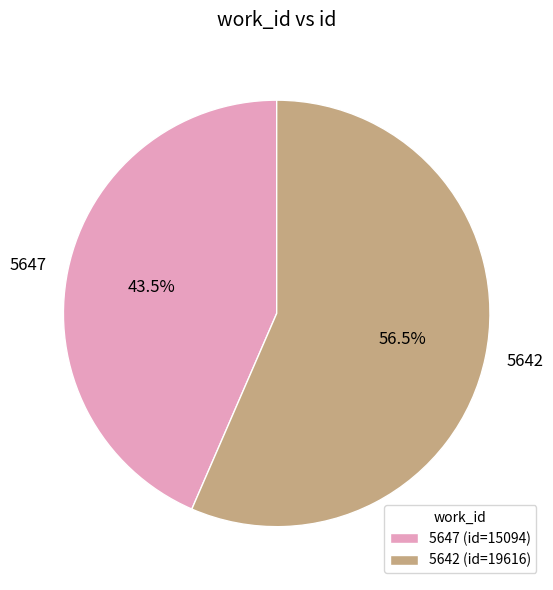

To the nearest percent, what is the difference between the 5642 and 5647 slice percentages?

13%